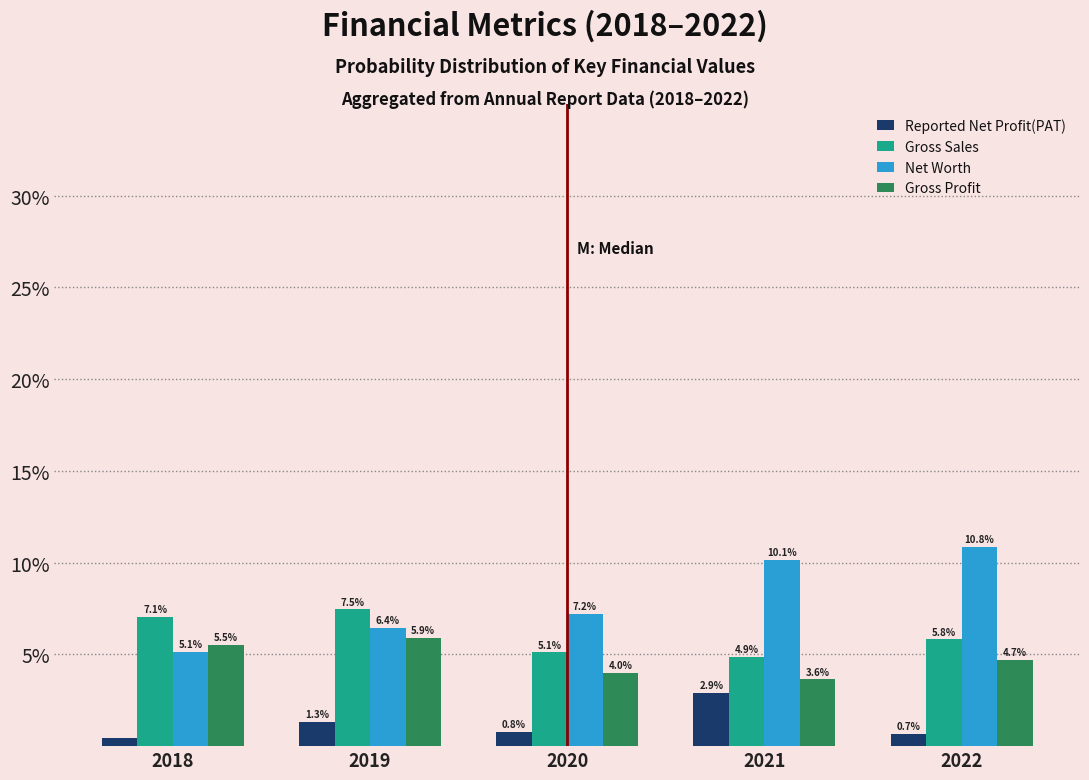

What is the difference between the second highest and second lowest values in the Gross Profit series?

1.5